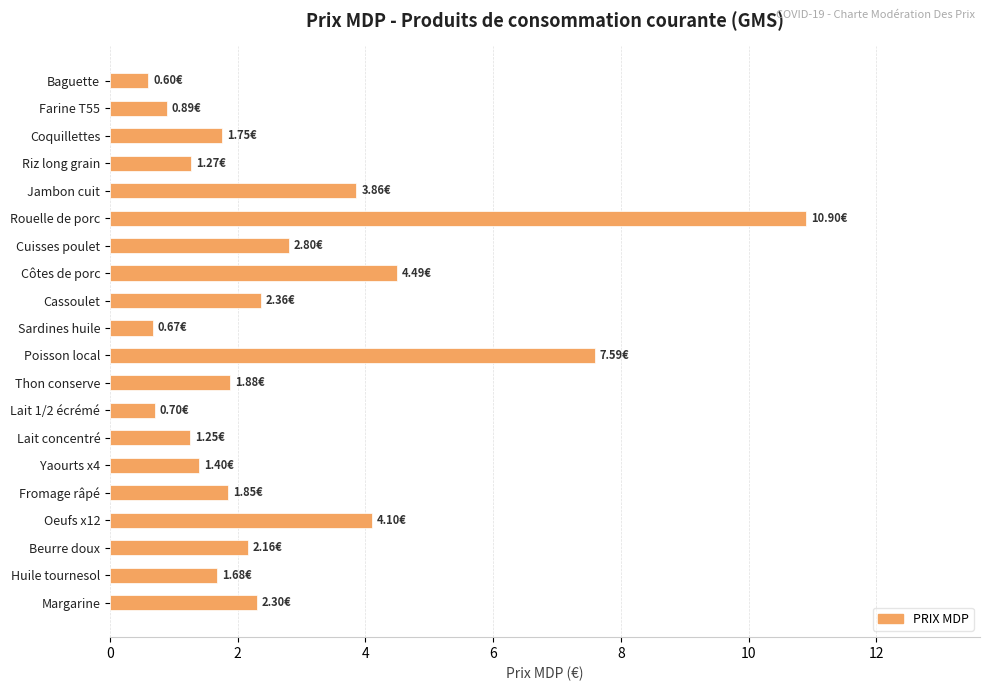

Which has a higher value, Cuisses poulet or Jambon cuit?

Jambon cuit